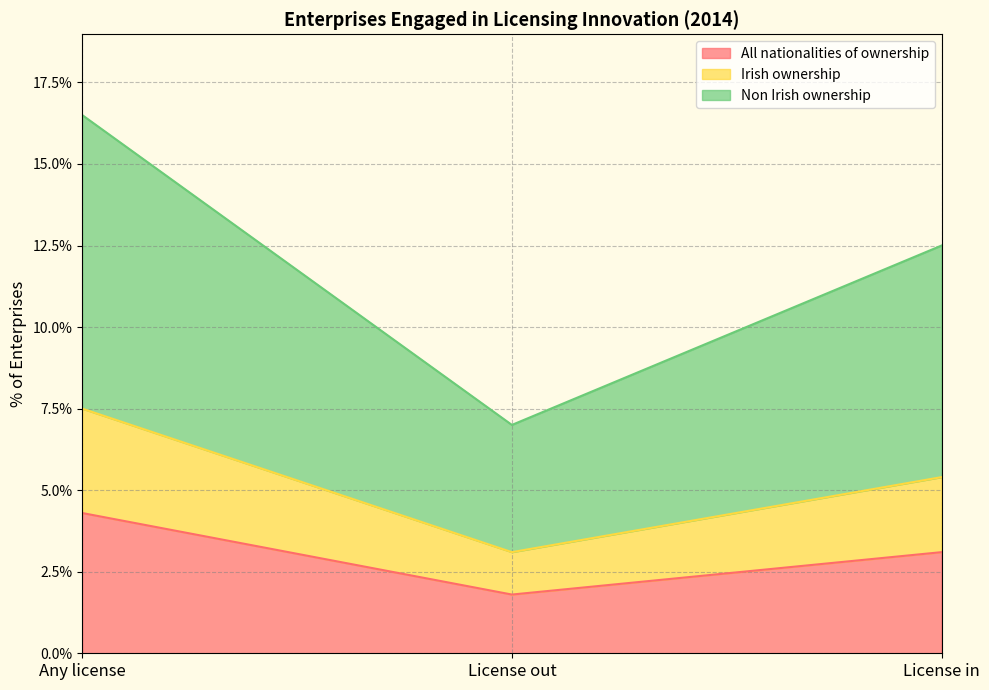

The value of Irish ownership at License in is 1.9. True or false?

False